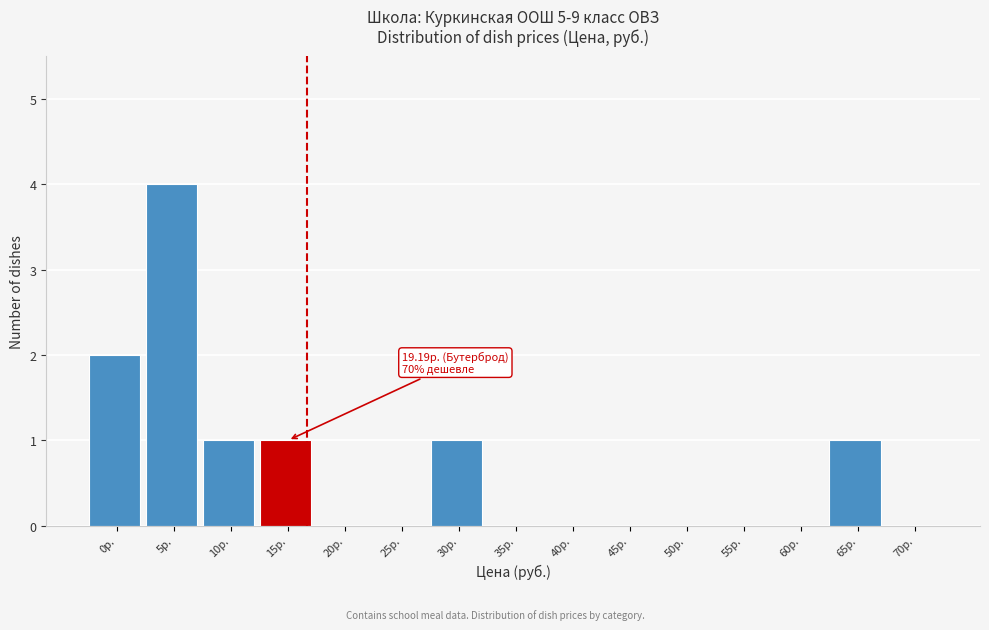

Which has a higher value, 45р. or 30р.?

30р.